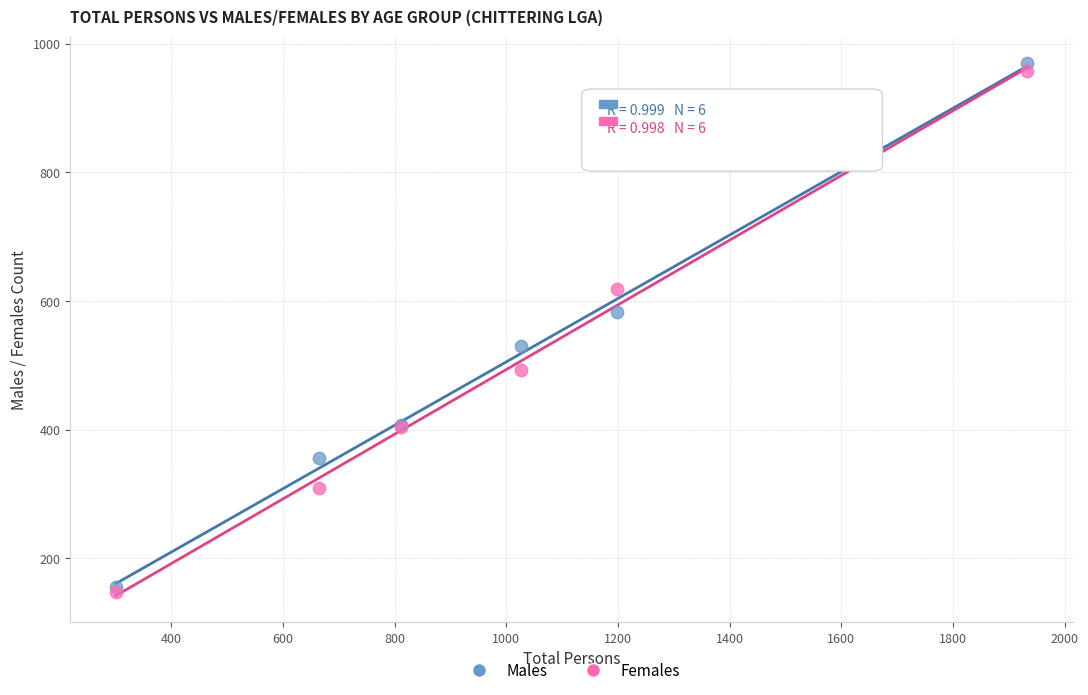

In the Males series, what Y value is closest to 562?

582